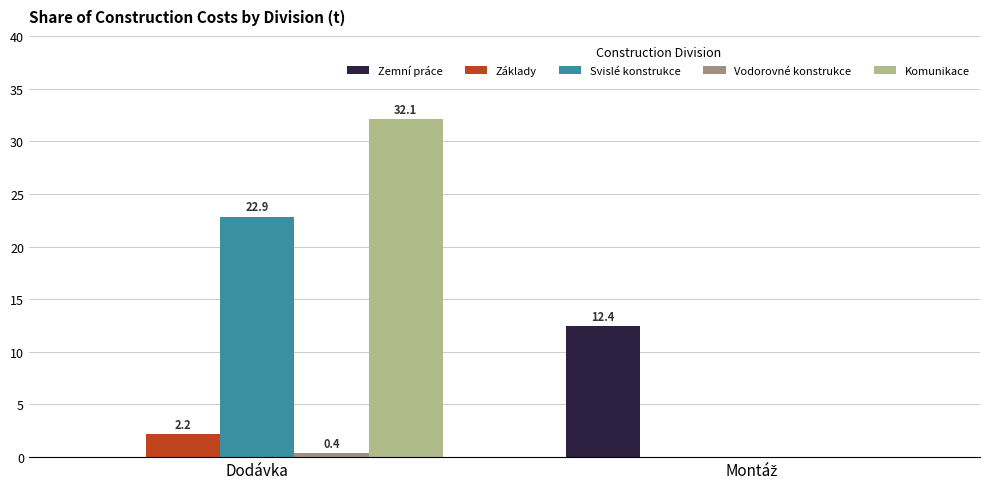

Which category has the highest value across all series?

Dodávka